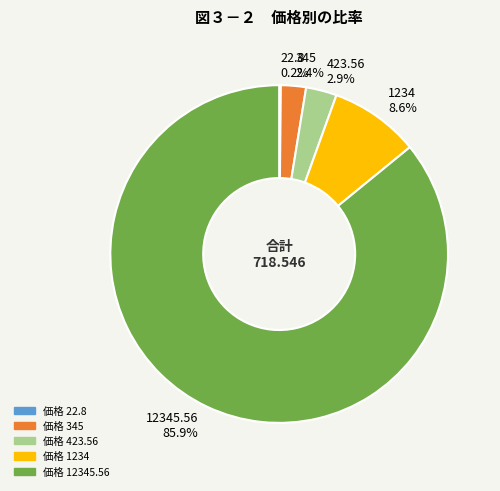

True or false: 423.56 accounts for 3% of the total.

True